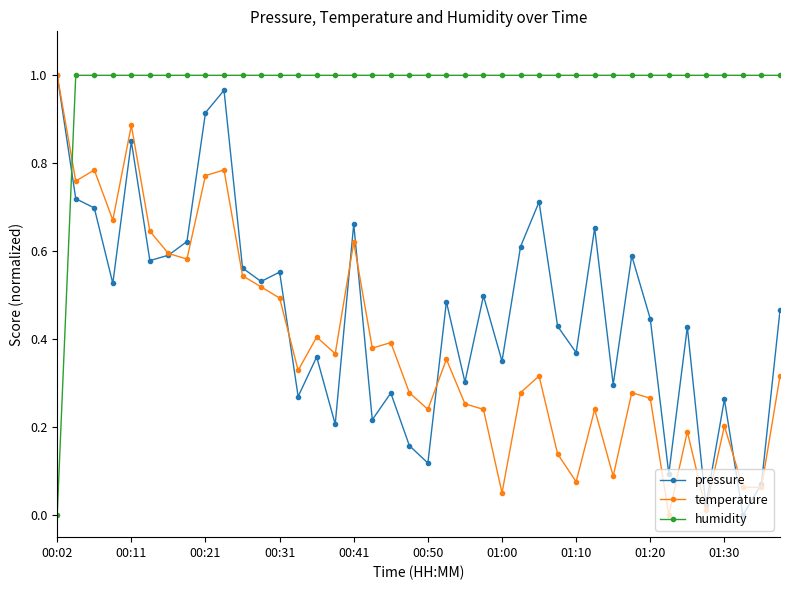

After their last crossing, which series has the higher values: pressure or humidity?

humidity